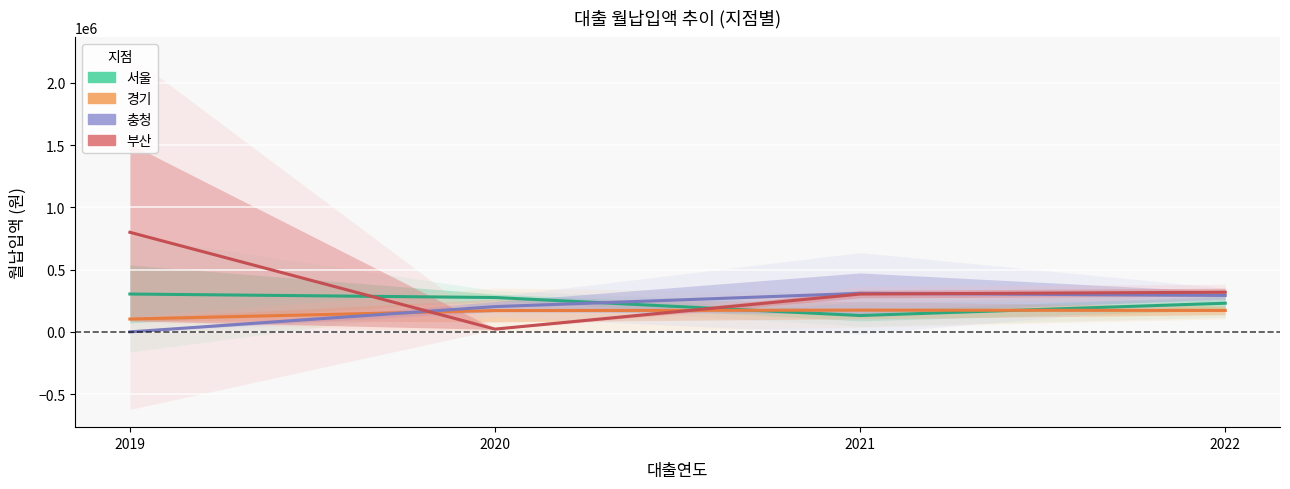

The 서울 series shows 276247.8 at 2020. True or false?

True